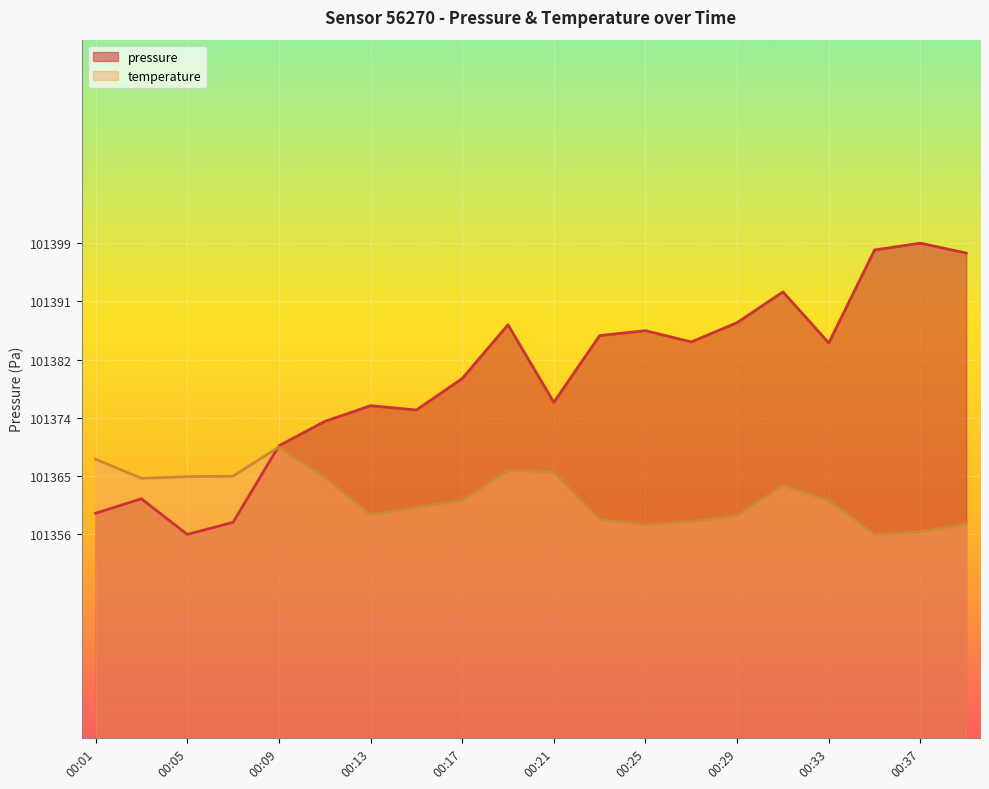

At which category does pressure reach its first local valley?

00:05